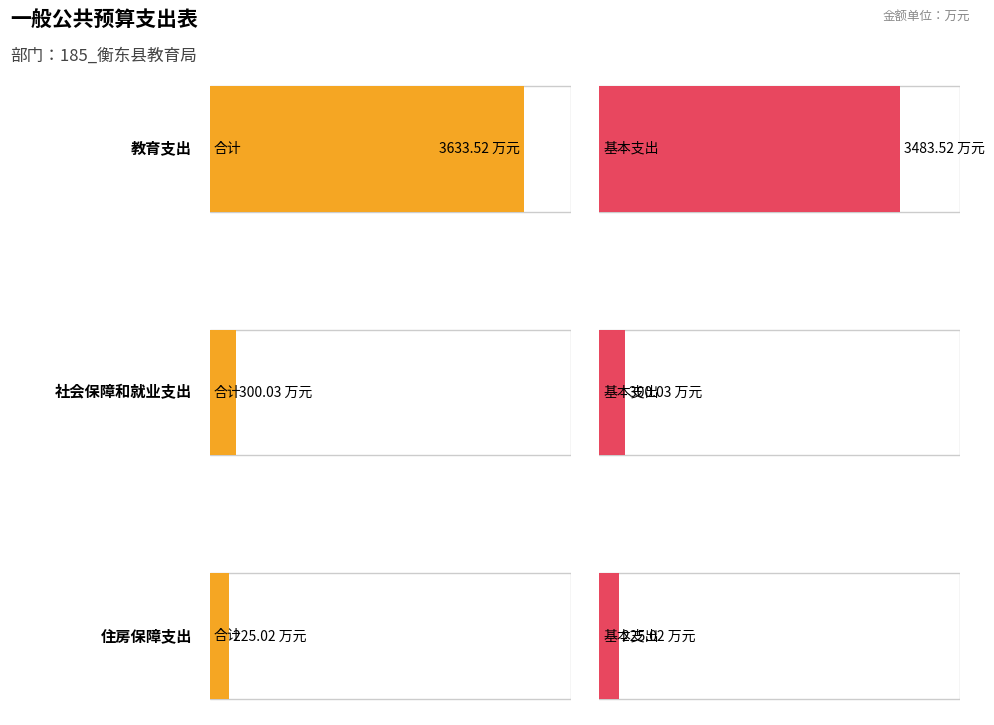

What is the sum of the 基本支出 values at 住房保障支出 and 社会保障和就业支出?

525.0